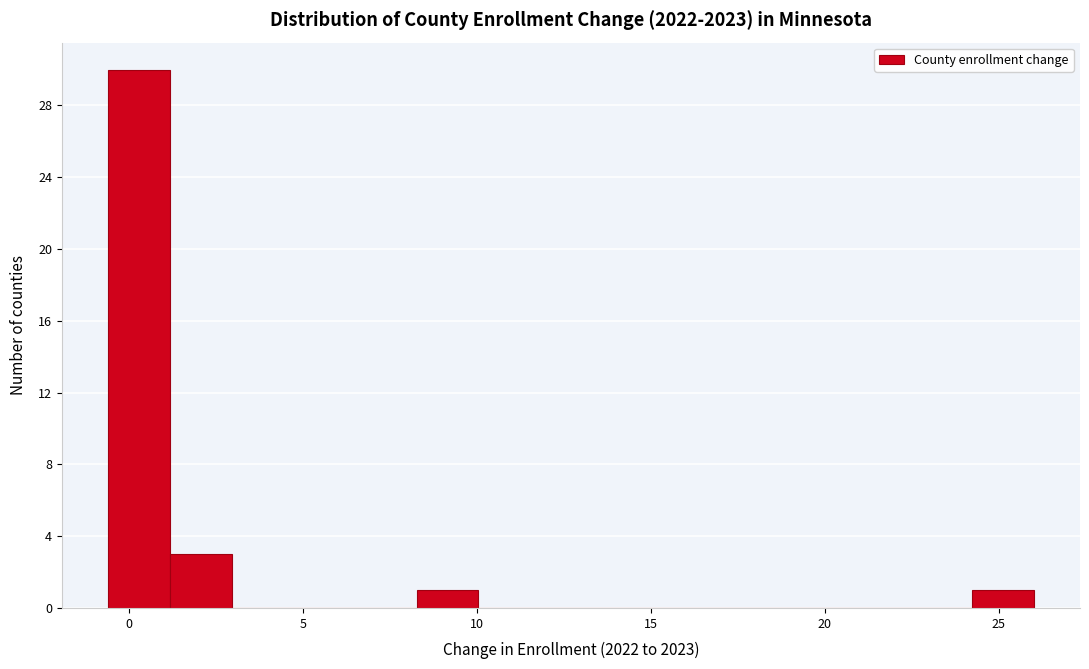

Around what value on the x-axis is the tallest bar? Give the approximate position of its centre, as read against the axis.

0.5